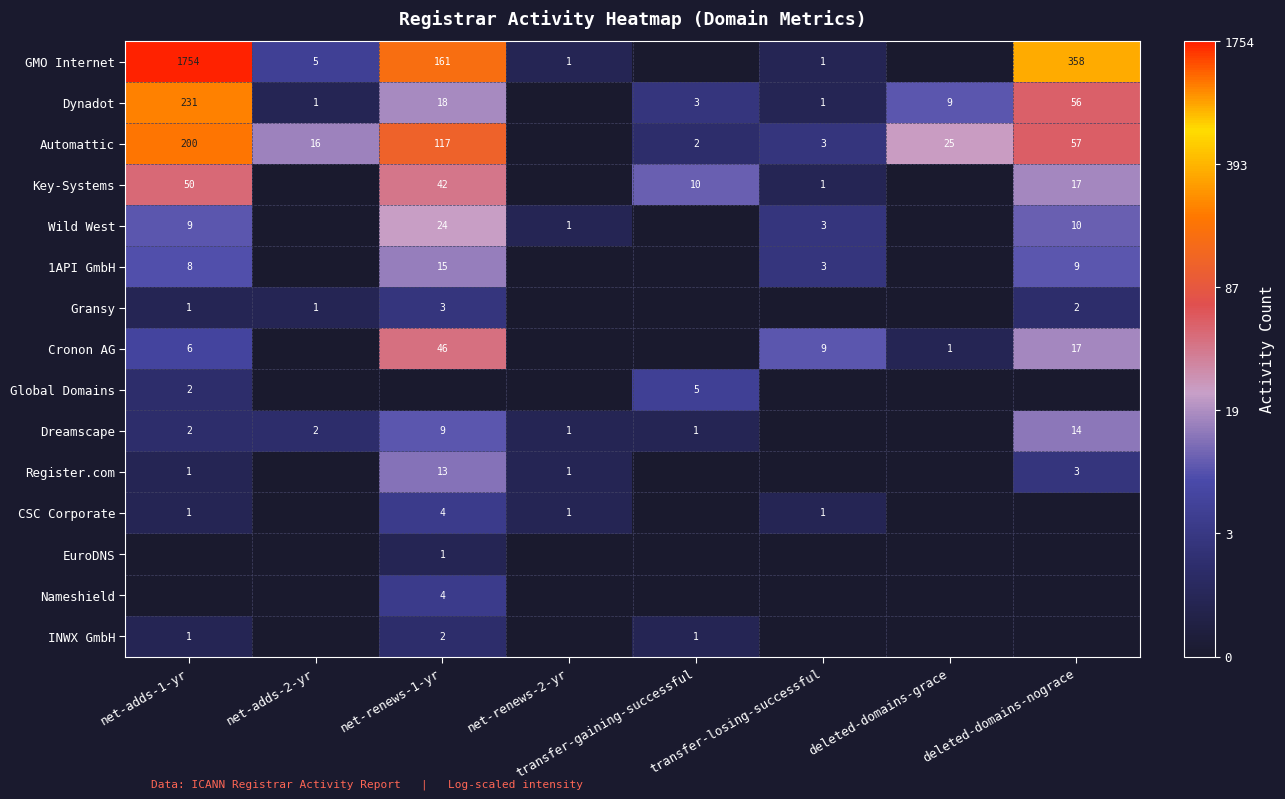

Which label corresponds to the largest value in the chart?

net-adds-1-yr